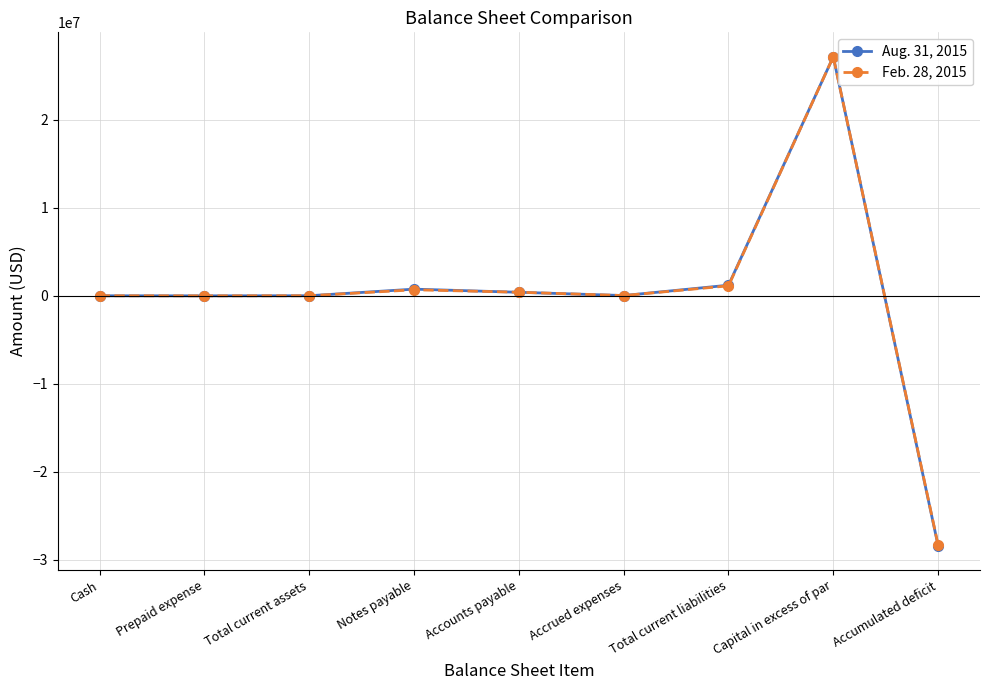

How many lines are shown in the chart?

2